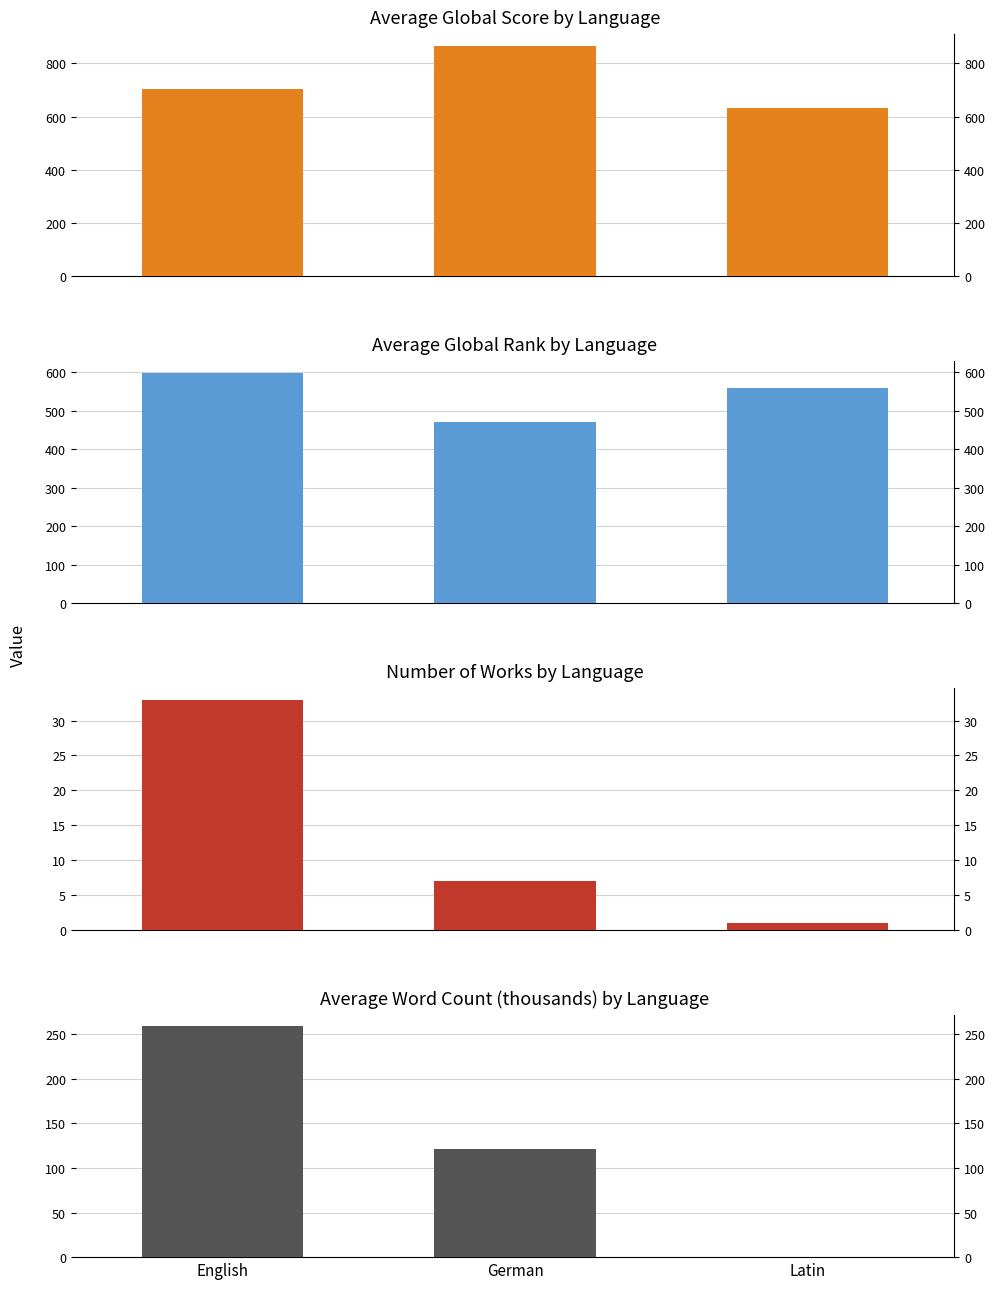

What is the value of the Count of Works bar at the 2nd from the left?

7.0